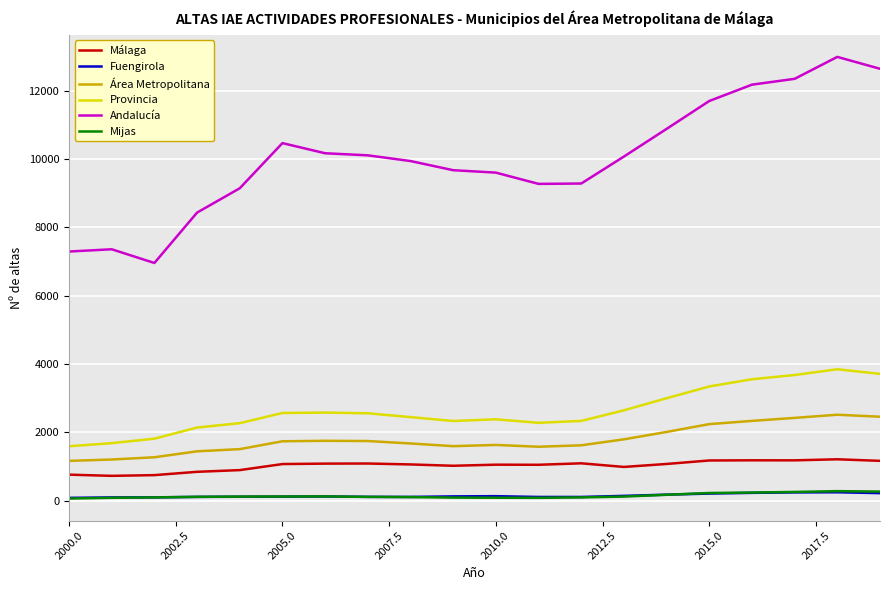

True or false: Mijas and Andalucía intersect in this chart.

False